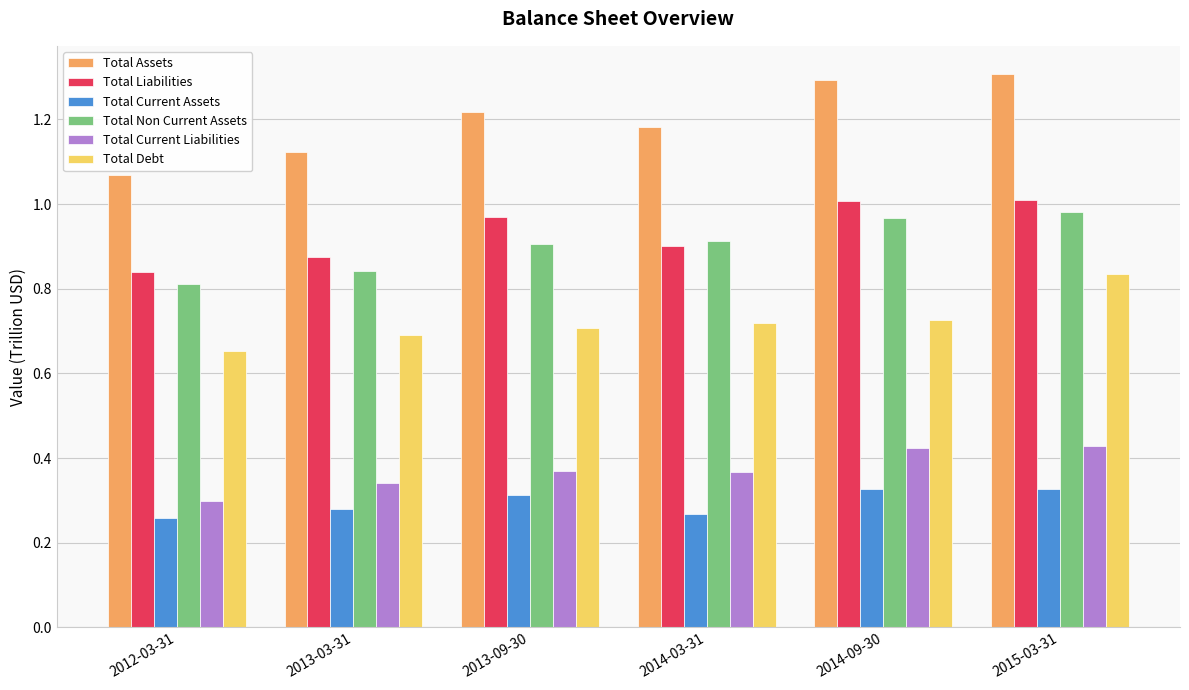

Which series has the widest spread of values?

Total Assets